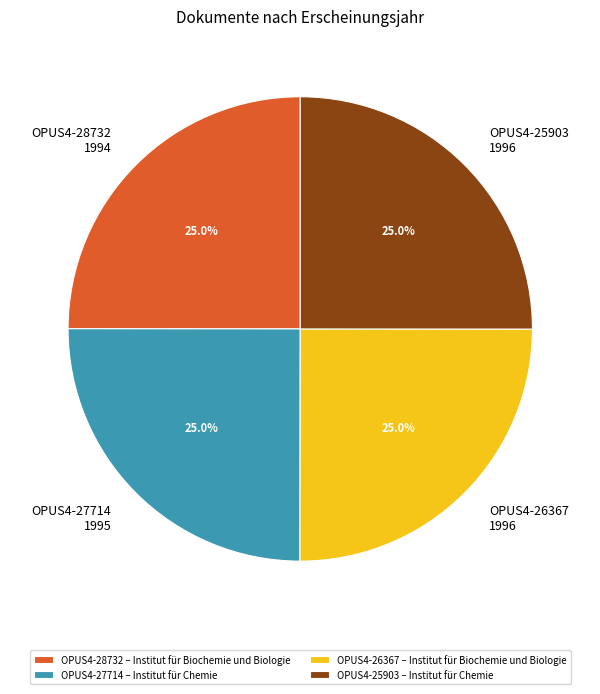

What is the ratio of the value at OPUS4-28732 1994 to the value at OPUS4-26367 1996?

1.0